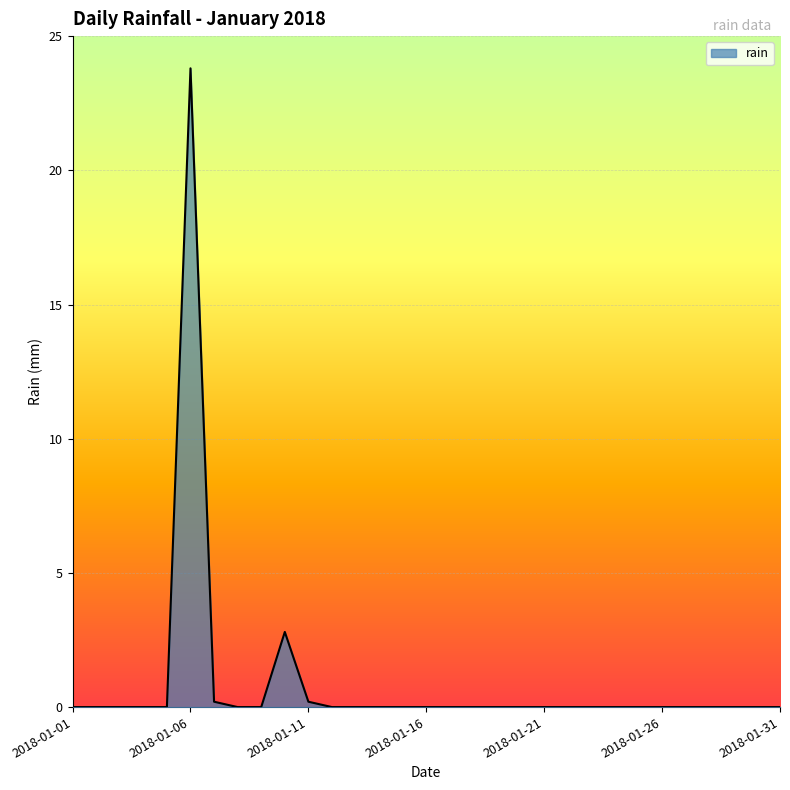

What is the sum of all values?

27.0